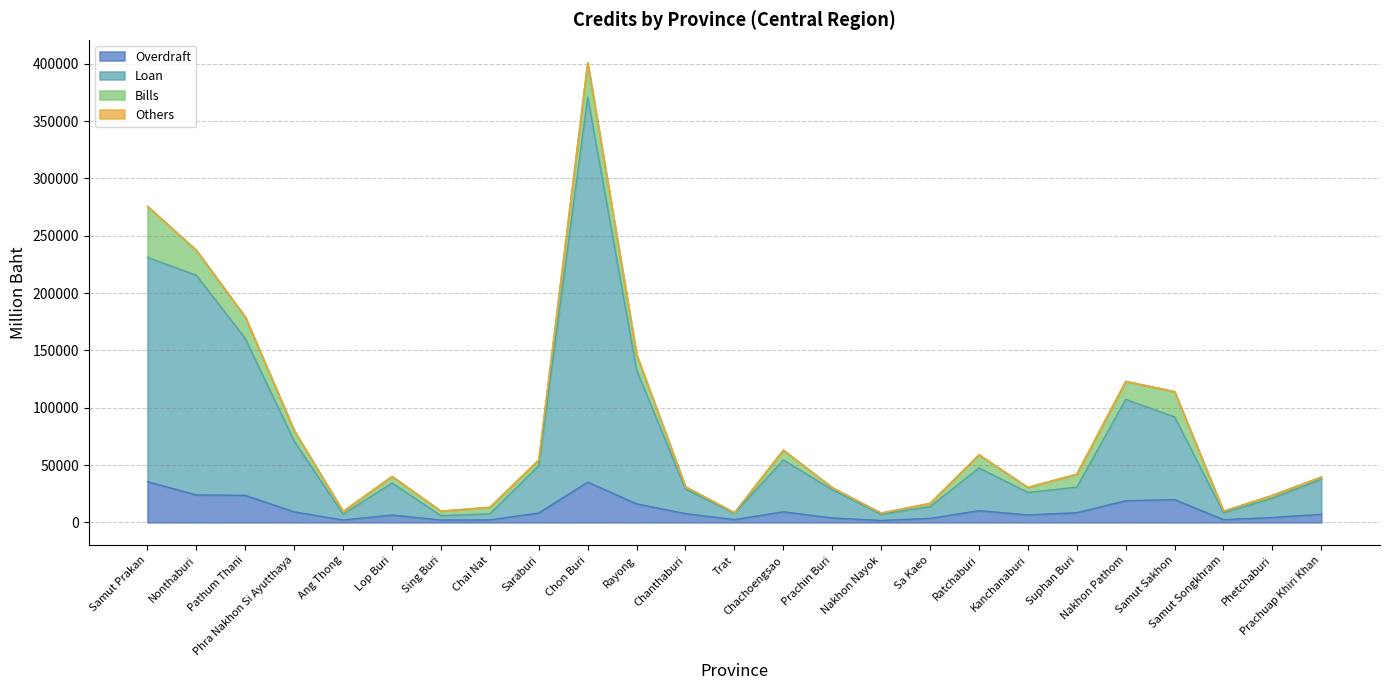

How many lines are shown in the chart?

4